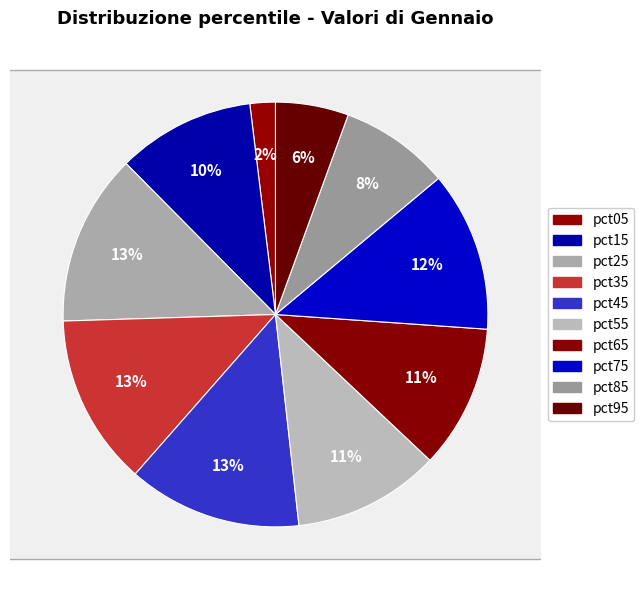

How many slices are in this pie chart?

10